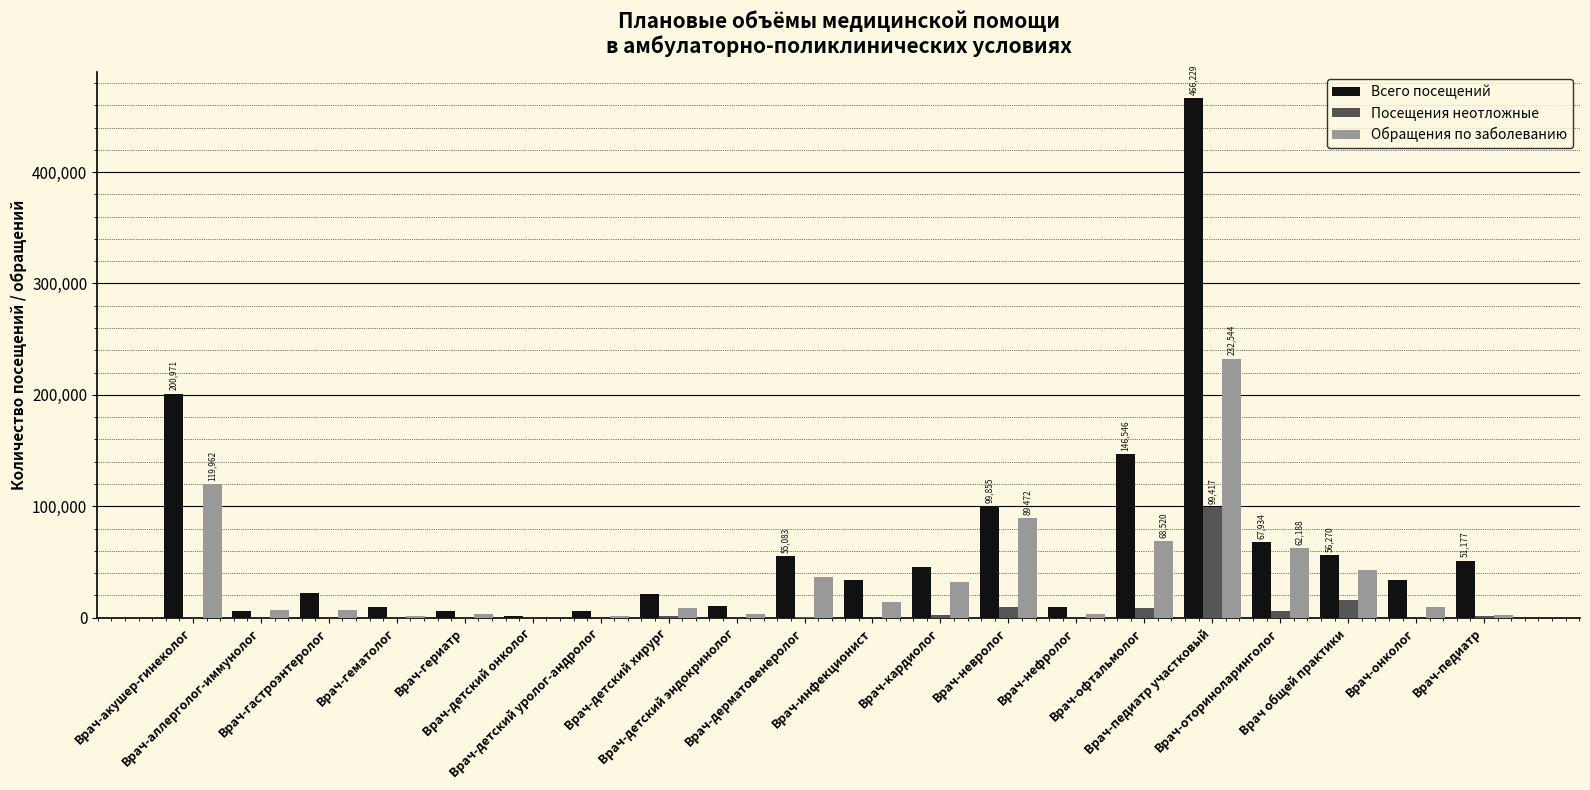

What is the sum of all Обращения по заболеванию values?

745417